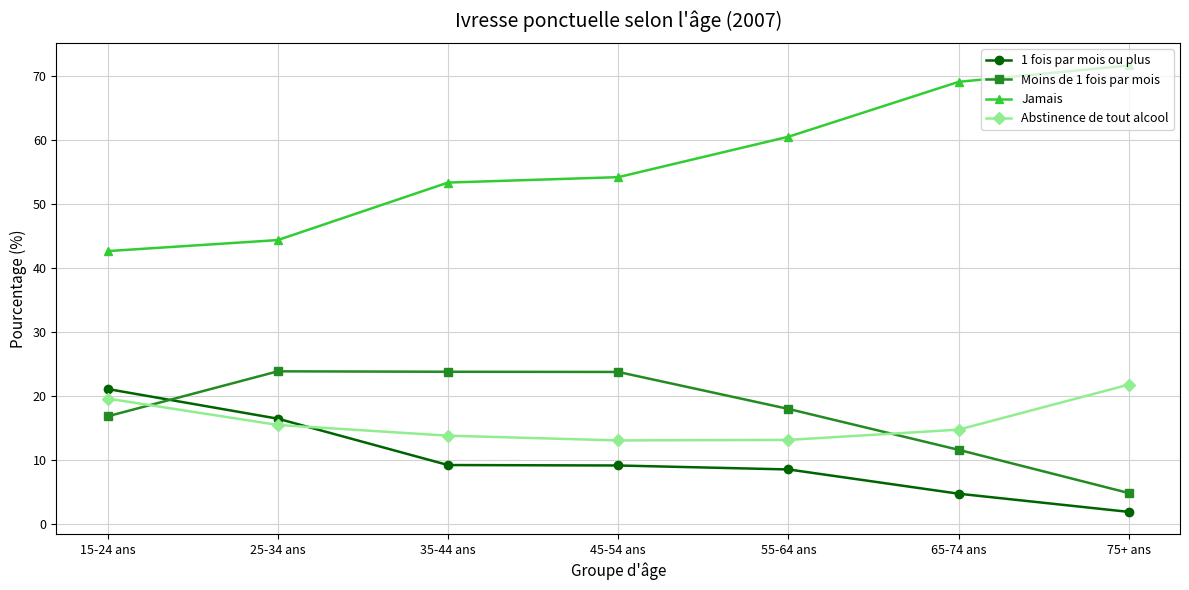

How many interior local valleys does the Abstinence de tout alcool series have?

1